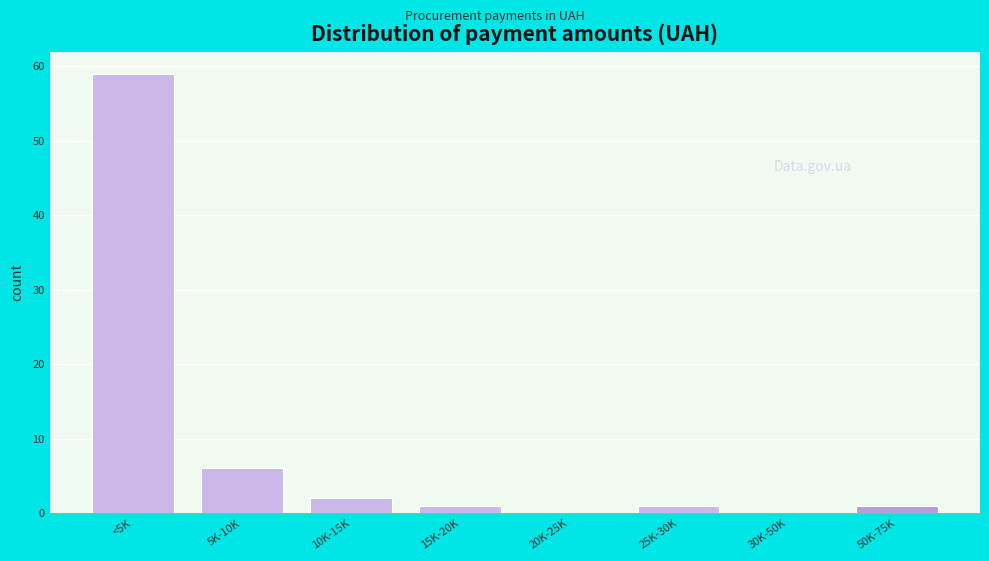

Reading left to right, transcribe all the data shown in this chart.

<5K=59	5K-10K=6	10K-15K=2	15K-20K=1	20K-25K=0	25K-30K=1	30K-50K=0	50K-75K=1